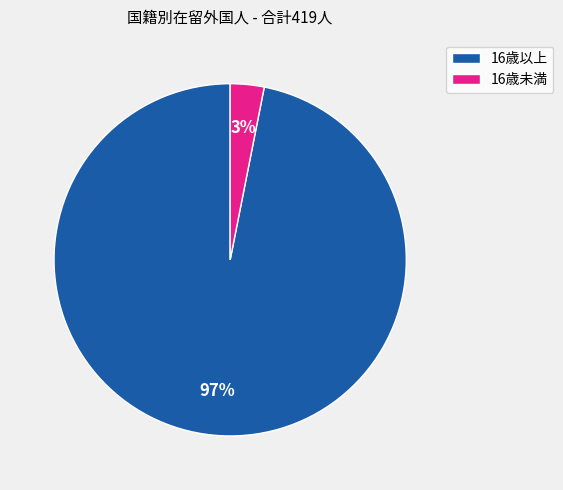

Is the sum of 16歳未満 and 16歳以上 greater than half?

Yes